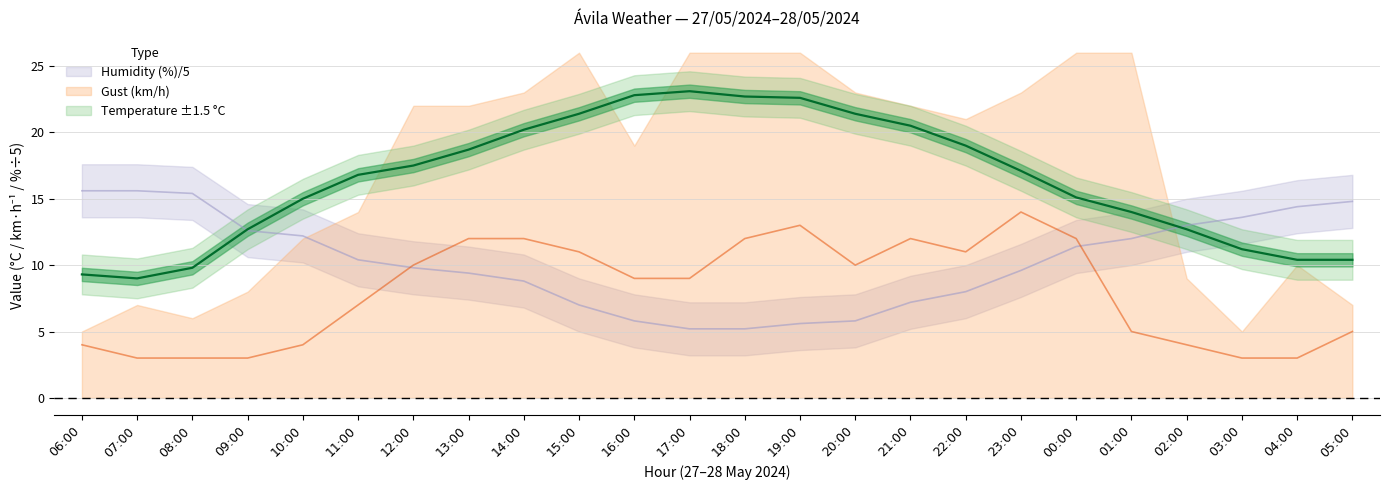

Reading left to right, what are all the values shown in this chart?

Temperature (°C): 9.3	9.0	9.8	12.7	15.0	16.8	17.5	18.7	20.2	21.4	22.8	23.1	22.7	22.6	21.4	20.5	19.0	17.1	15.1	14.0	12.7	11.2	10.4	10.4
Humidity (%): 15.6	15.6	15.4	12.6	12.2	10.4	9.8	9.4	8.8	7.0	5.8	5.2	5.2	5.6	5.8	7.2	8.0	9.6	11.4	12.0	13.0	13.6	14.4	14.8
Wind speed (km/h): 4.0	3.0	3.0	3.0	4.0	7.0	10.0	12.0	12.0	11.0	9.0	9.0	12.0	13.0	10.0	12.0	11.0	14.0	12.0	5.0	4.0	3.0	3.0	5.0